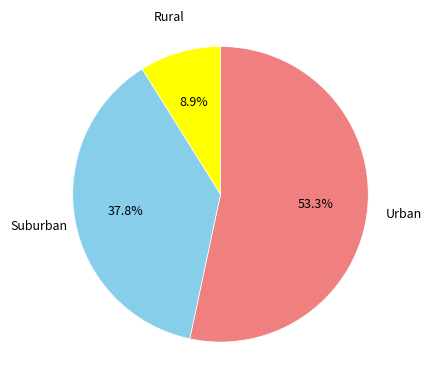

Is there a majority slice in this chart?

Yes